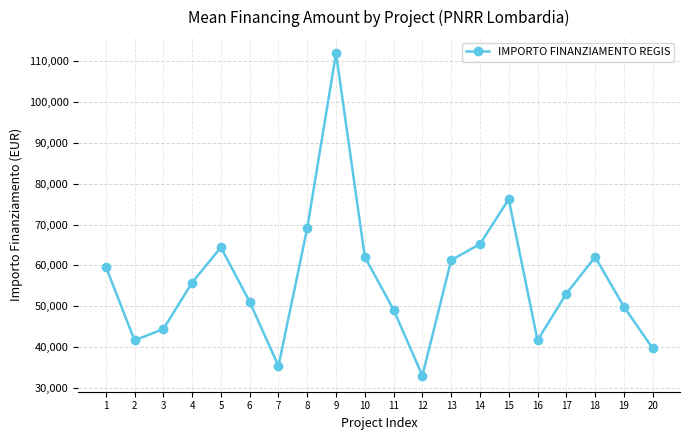

What is the ratio of the value at 20 to the value at 14?

0.6